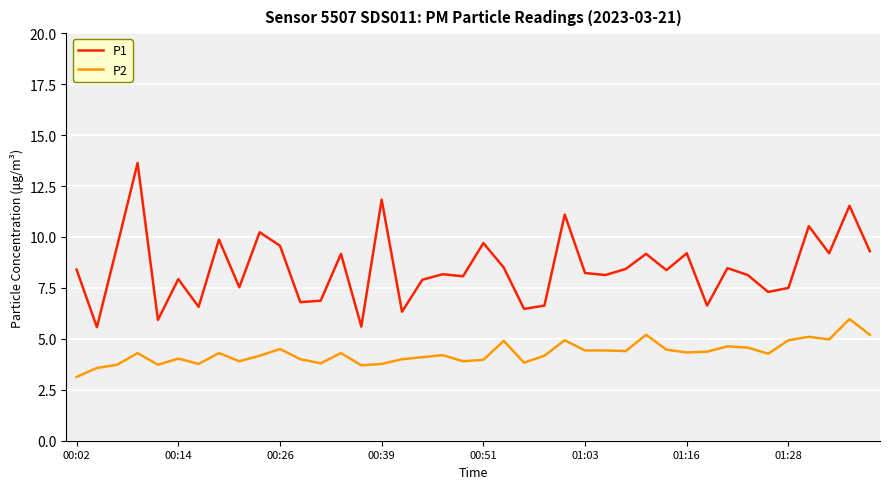

What is the sum of all P1 values?

338.1